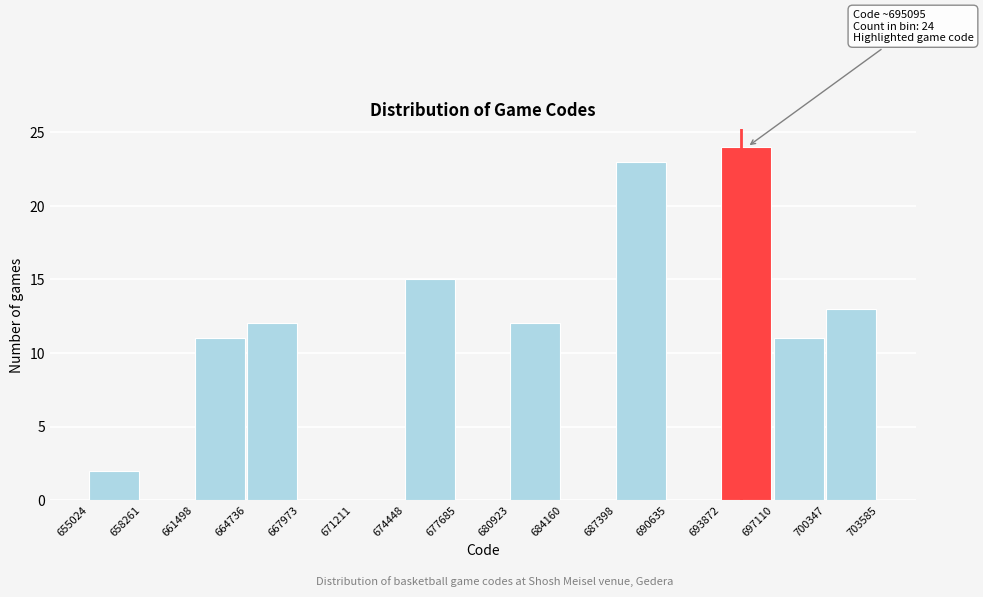

Over which range of the x-axis is the bar tallest?

693872 to 697110